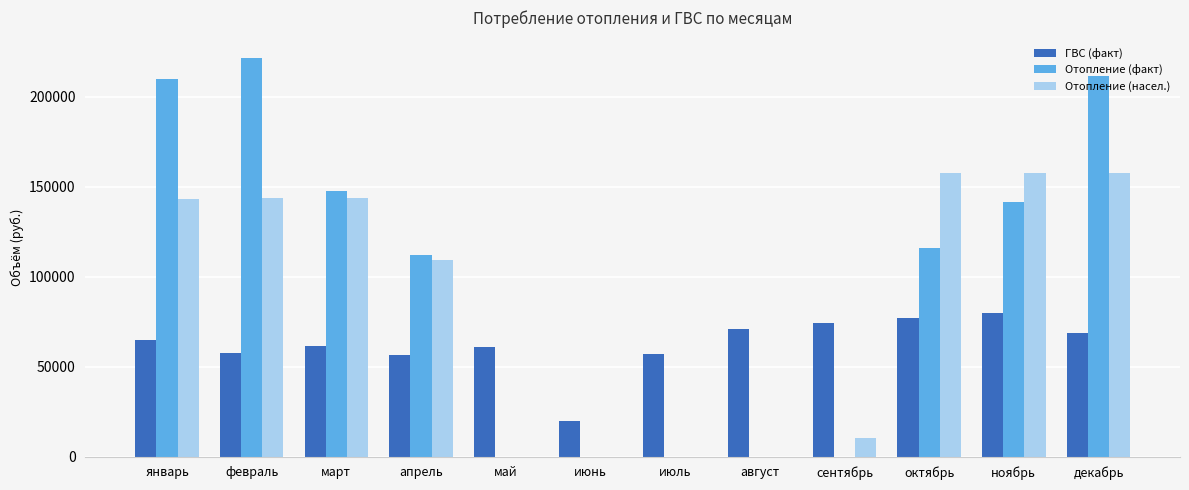

What value does the ГВС (факт) series have at октябрь?

76833.5